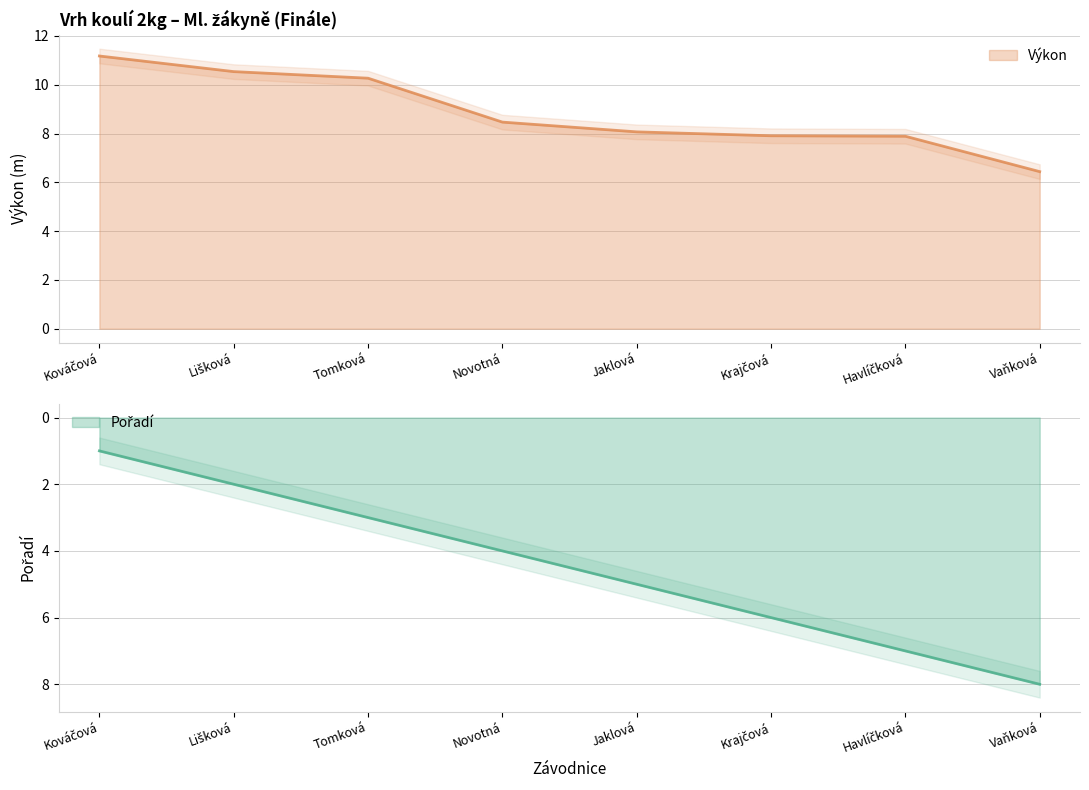

Which label corresponds to the largest value in the chart?

Kováčová